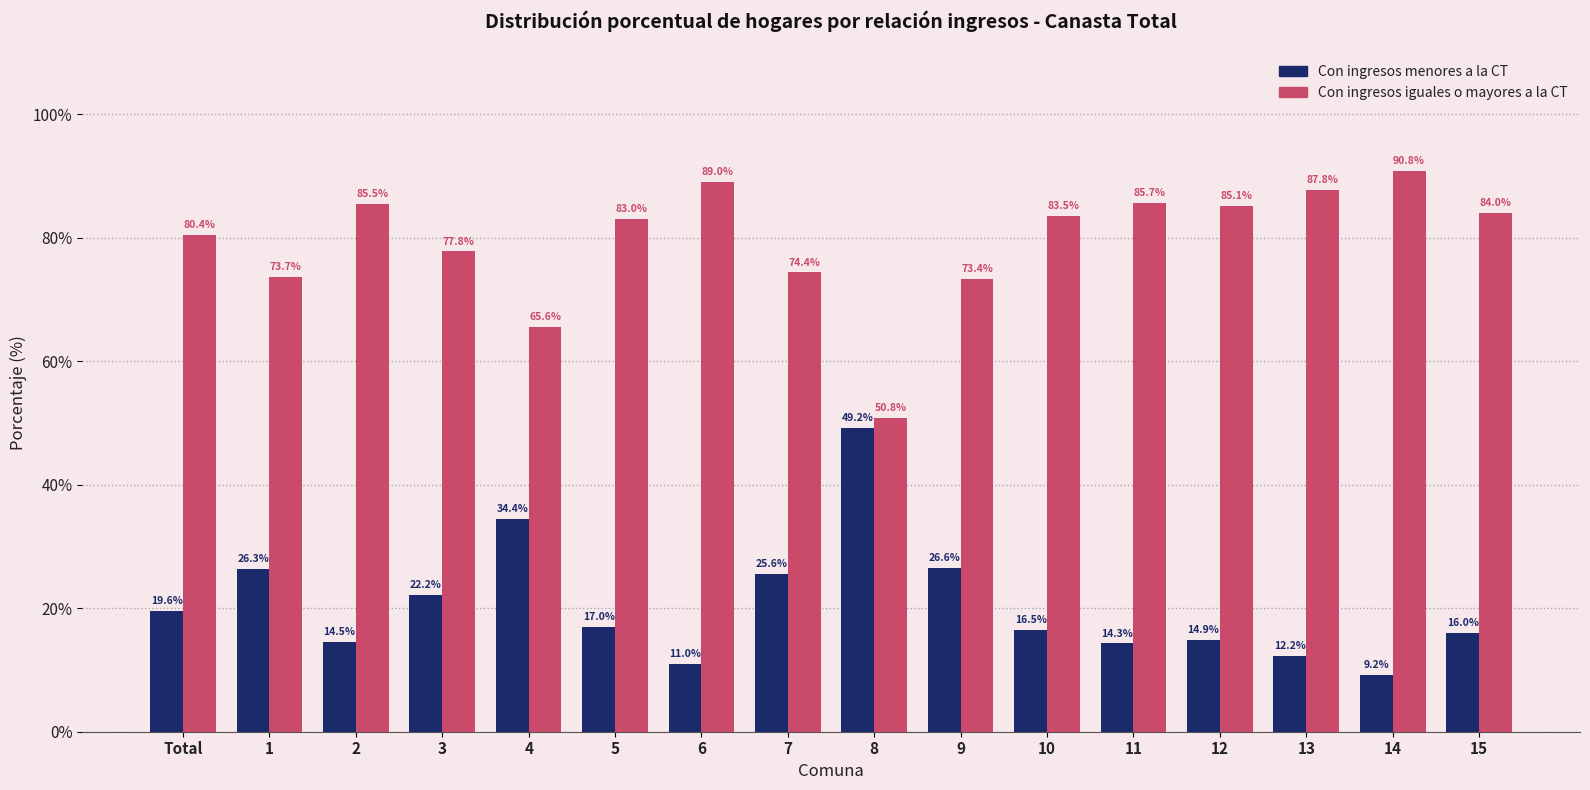

What is the total value across all series at 5?

100.0